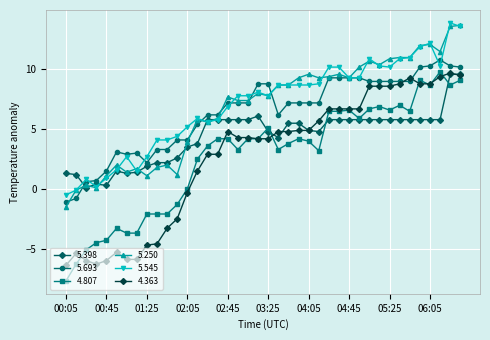

What is the difference between the maximum and second lowest values in the 5.545 series?

14.0